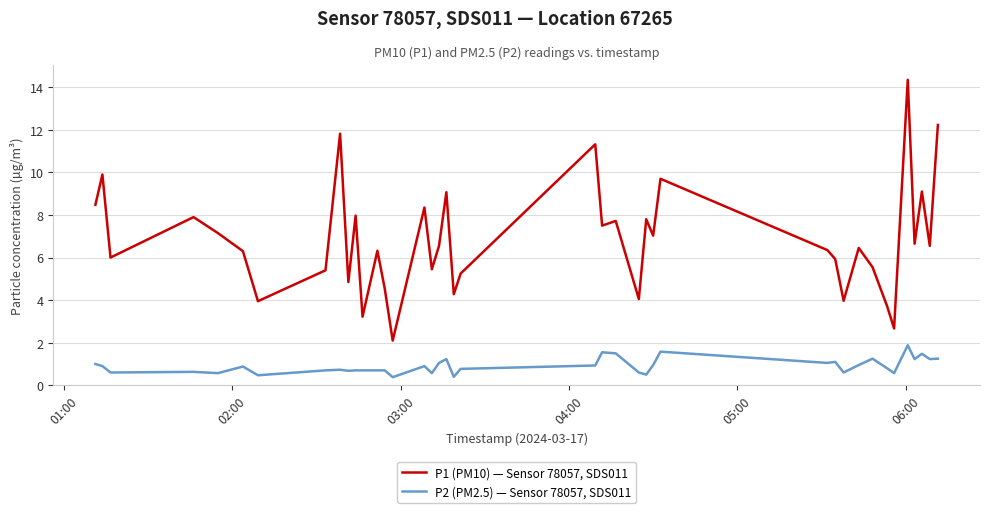

List the series in order of their overall mean, lowest first.

P2 (PM2.5) — Sensor 78057, SDS011, P1 (PM10) — Sensor 78057, SDS011